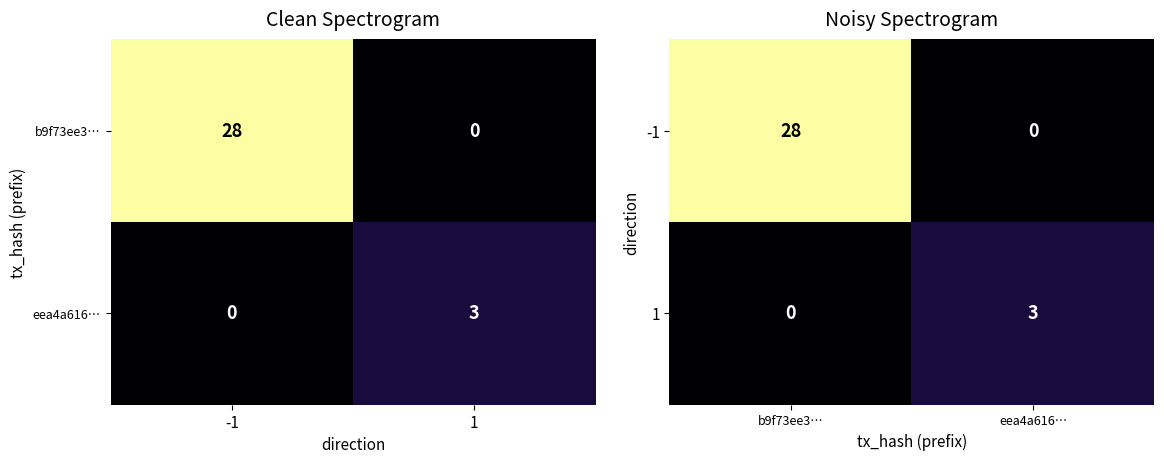

At which label does 1 reach its minimum?

b9f73ee3…